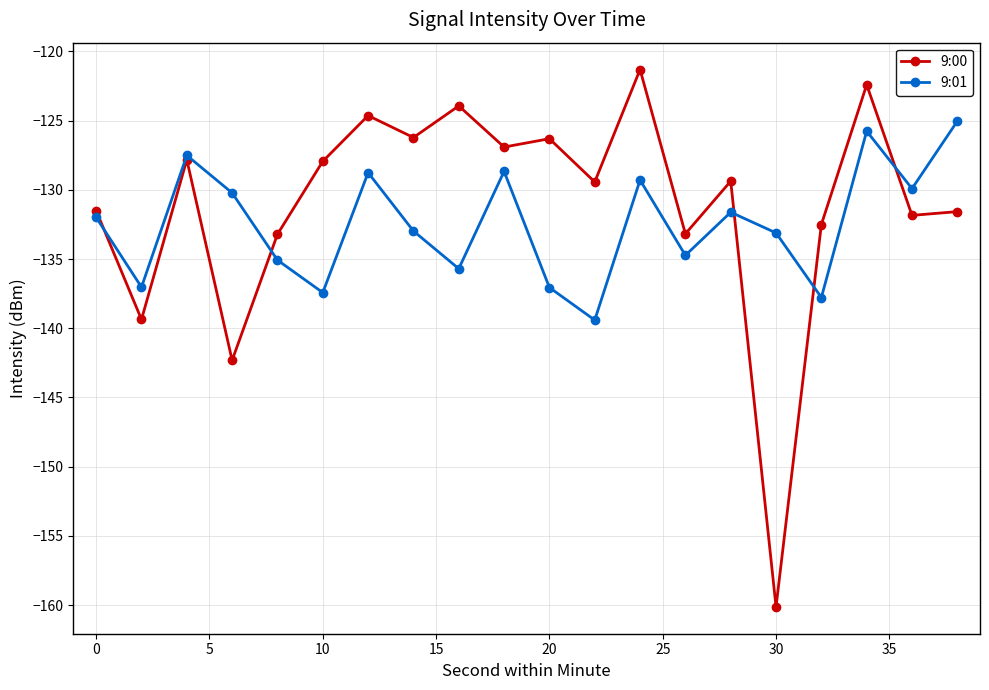

What is the value of the 9:00 point at the 9th from the left?

-123.9